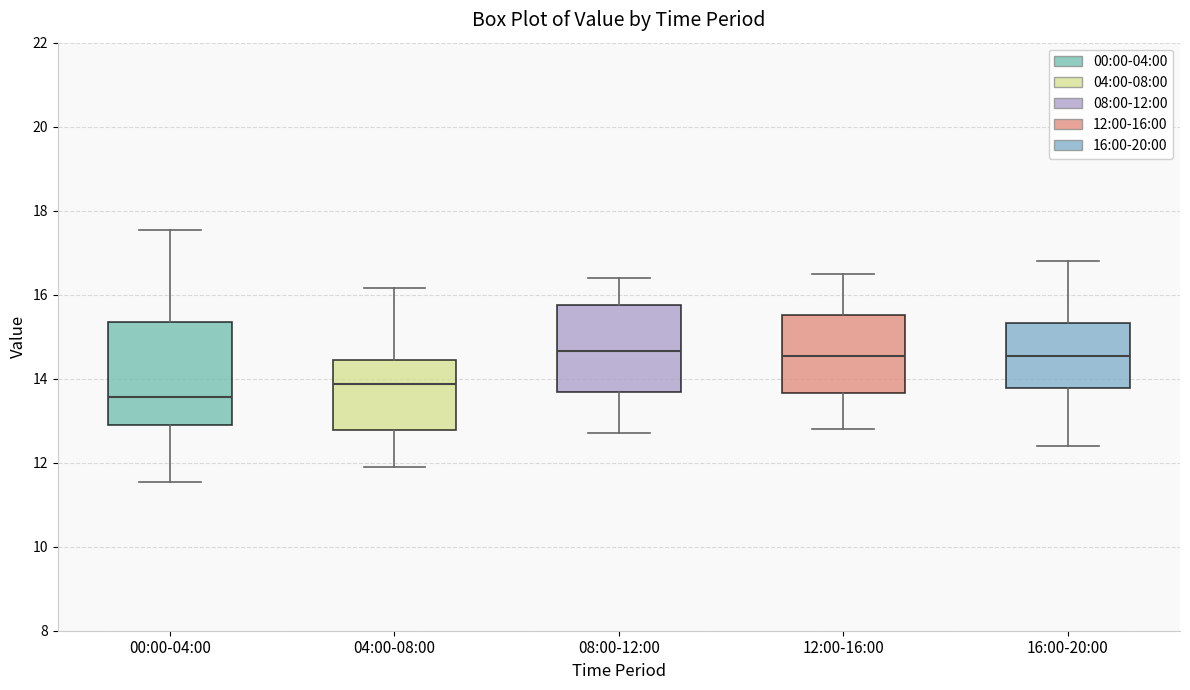

Reading left to right, read every box against the y-axis: the position of its median line, the range the box covers, and the ends of its whiskers. The values are not printed on the chart, so give them approximately, as read against the axis.

00:00-04:00: median 13.6, box 13.0 to 15.4, whiskers 11.6 to 17.6
04:00-08:00: median 13.8, box 12.8 to 14.4, whiskers 12.0 to 16.2
08:00-12:00: median 14.6, box 13.6 to 15.8, whiskers 12.8 to 16.4
12:00-16:00: median 14.6, box 13.6 to 15.6, whiskers 12.8 to 16.6
16:00-20:00: median 14.6, box 13.8 to 15.4, whiskers 12.4 to 16.8